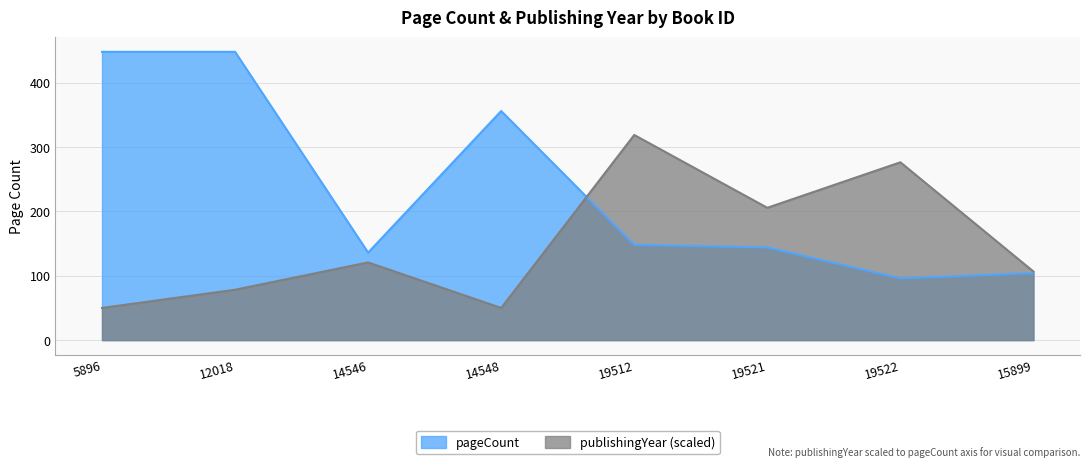

Is the value of pageCount at 19521 greater than the value of publishingYear at 15899?

Yes